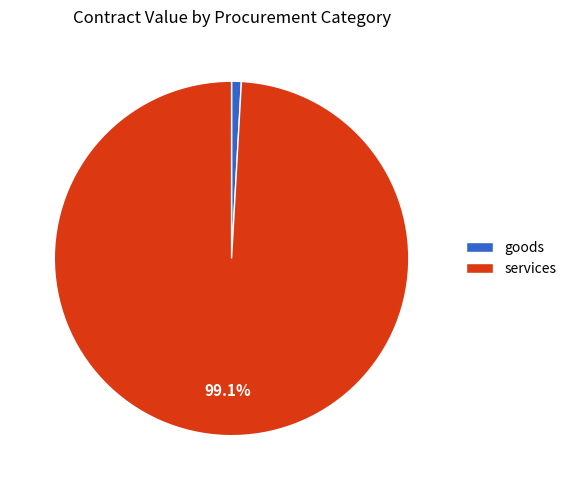

To the nearest percent, what is the average slice percentage?

50%